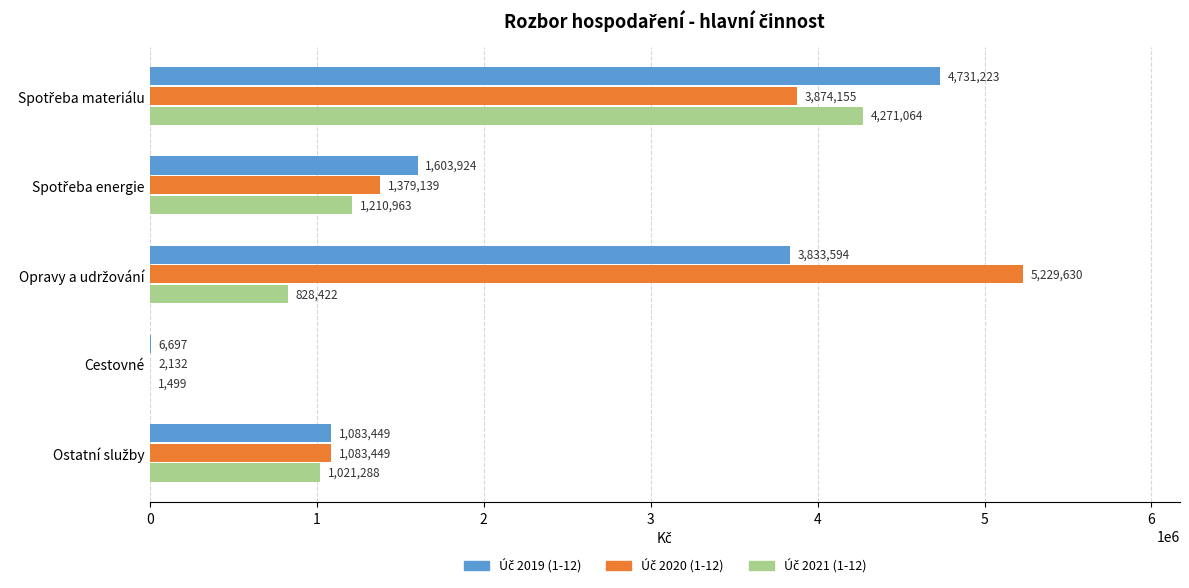

What is the maximum value shown in the chart?

5229630.3